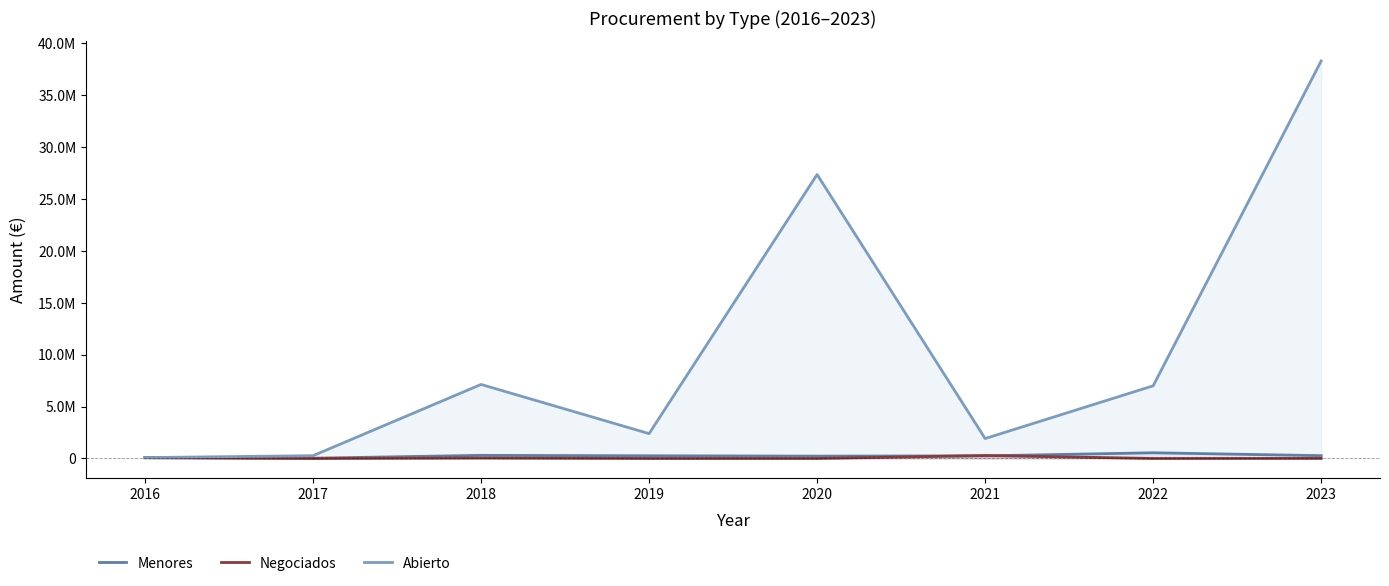

What is the greatest value displayed?

38288286.8